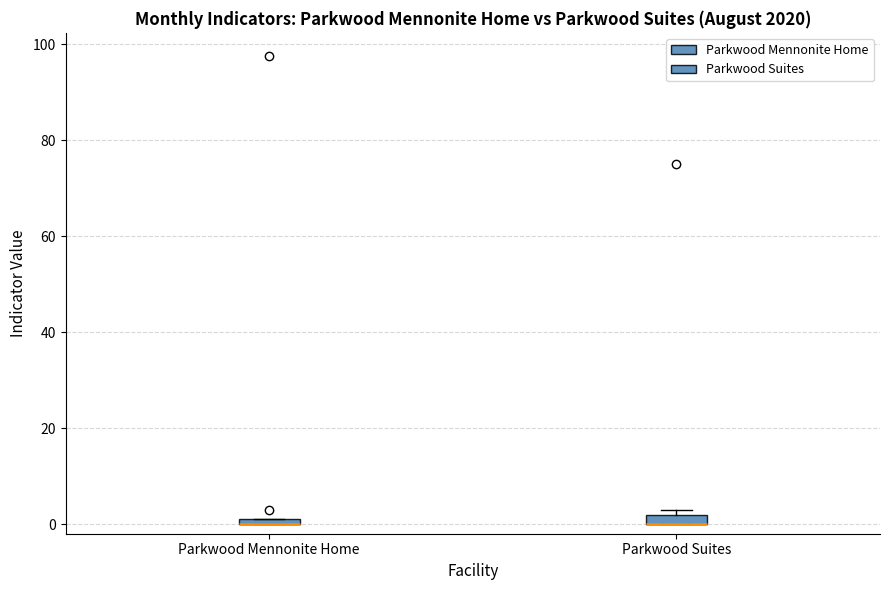

Where is the upper edge of the box for Parkwood Suites on the y-axis? The values are not printed on the chart, so give them approximately, as read against the axis.

2